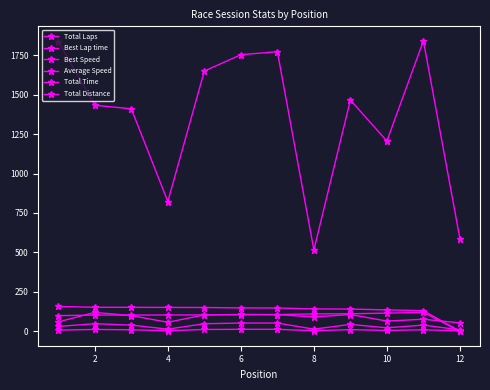

How many categories are shown in the chart?

12